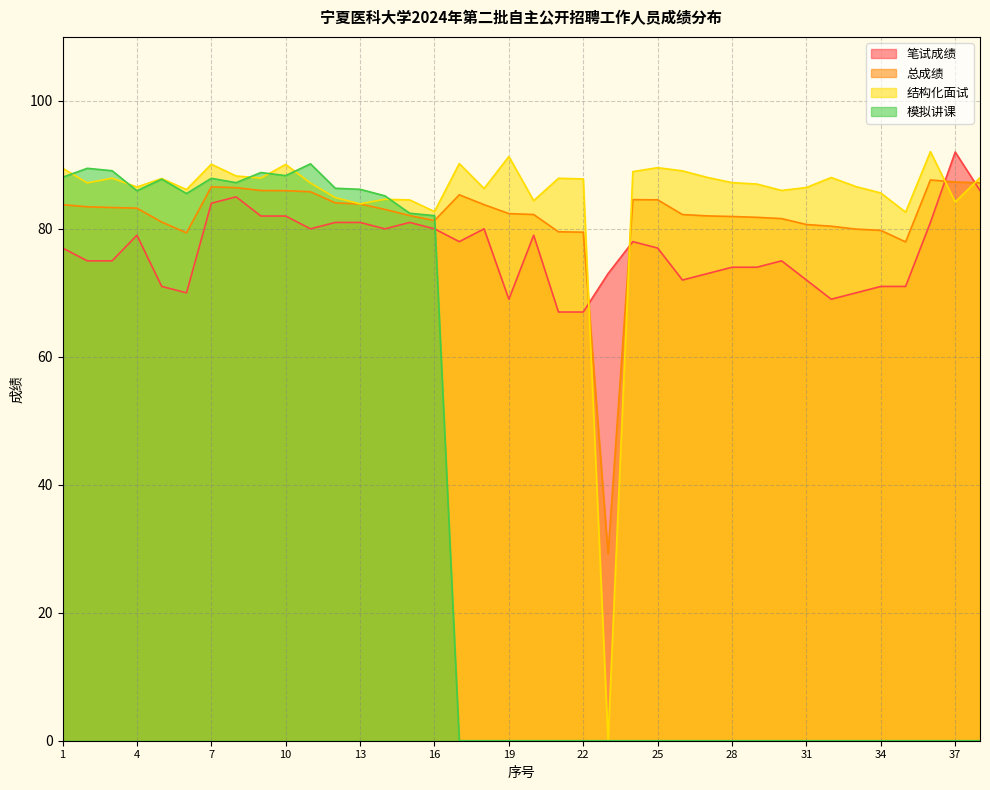

What is the difference between the second highest and second lowest values in the 结构化面试 series?

8.7